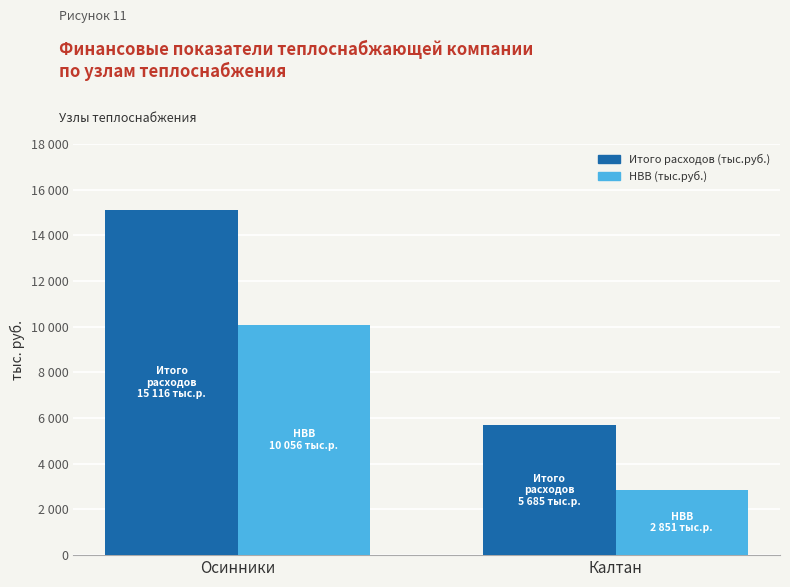

At which category is the sum across all series the highest?

Осинники